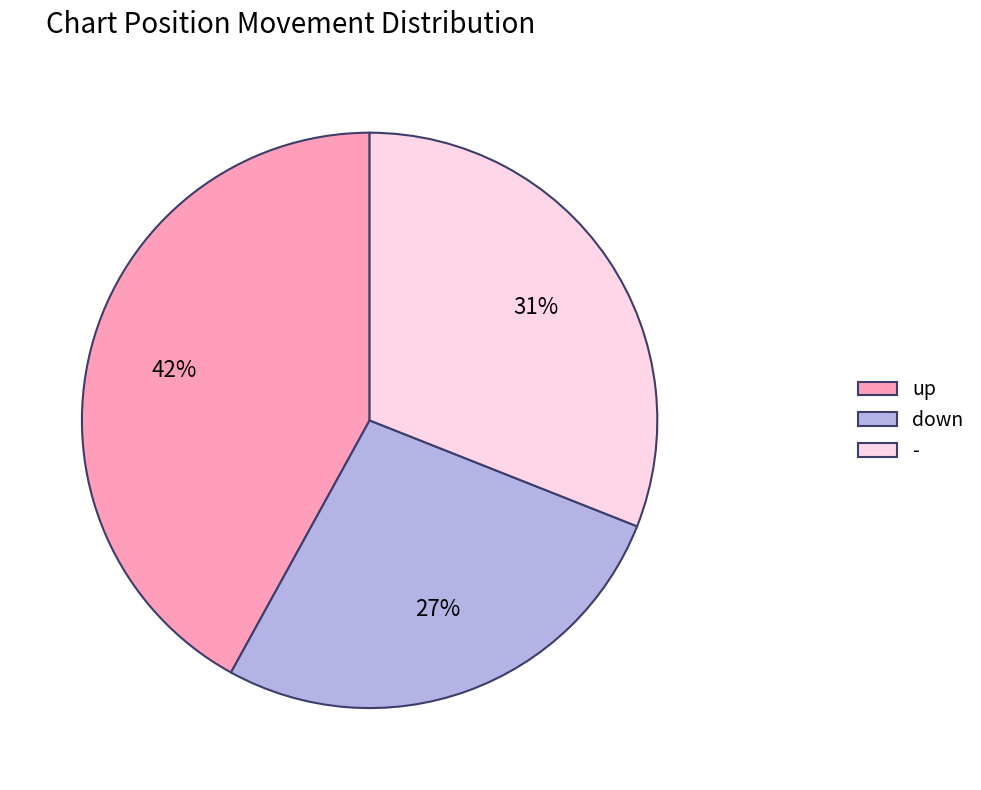

Do down and up together represent more than half of the pie?

Yes